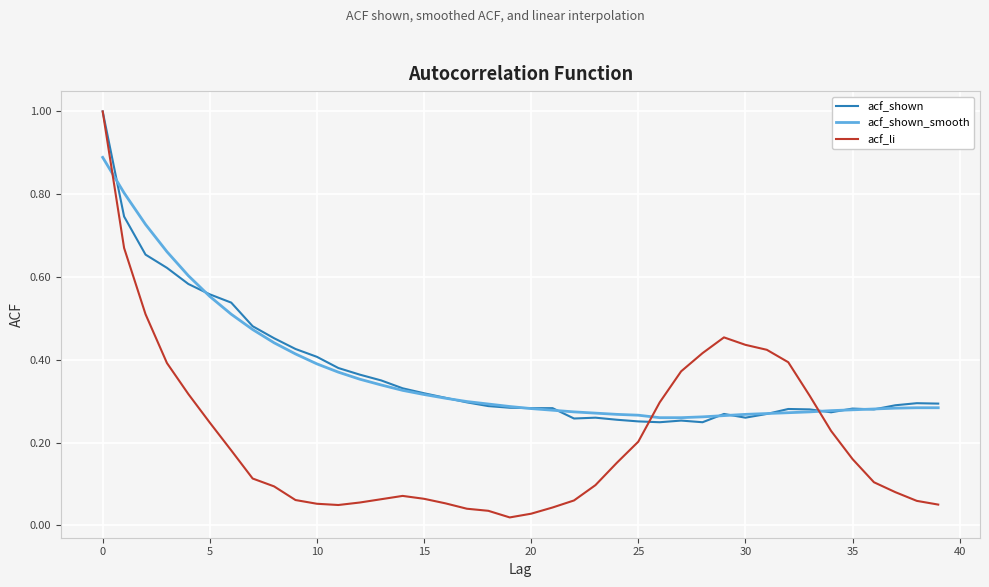

Which series has the widest spread of values?

acf_li